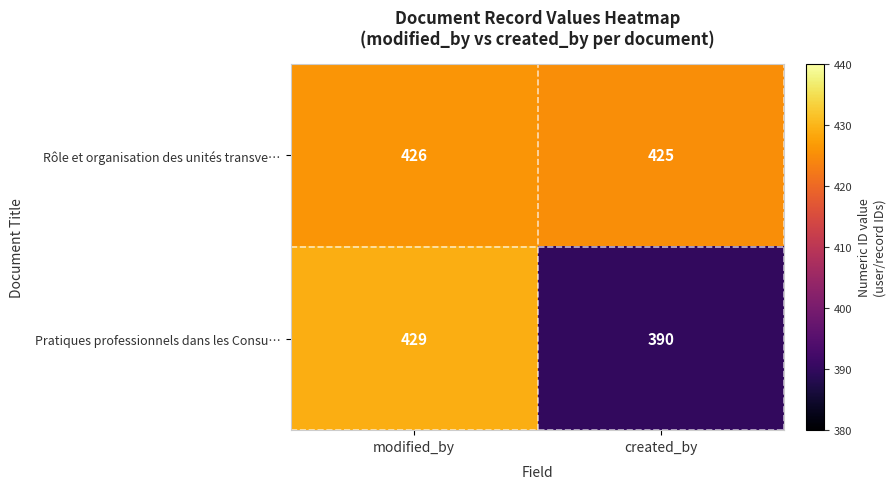

What is the minimum value shown in the chart?

390